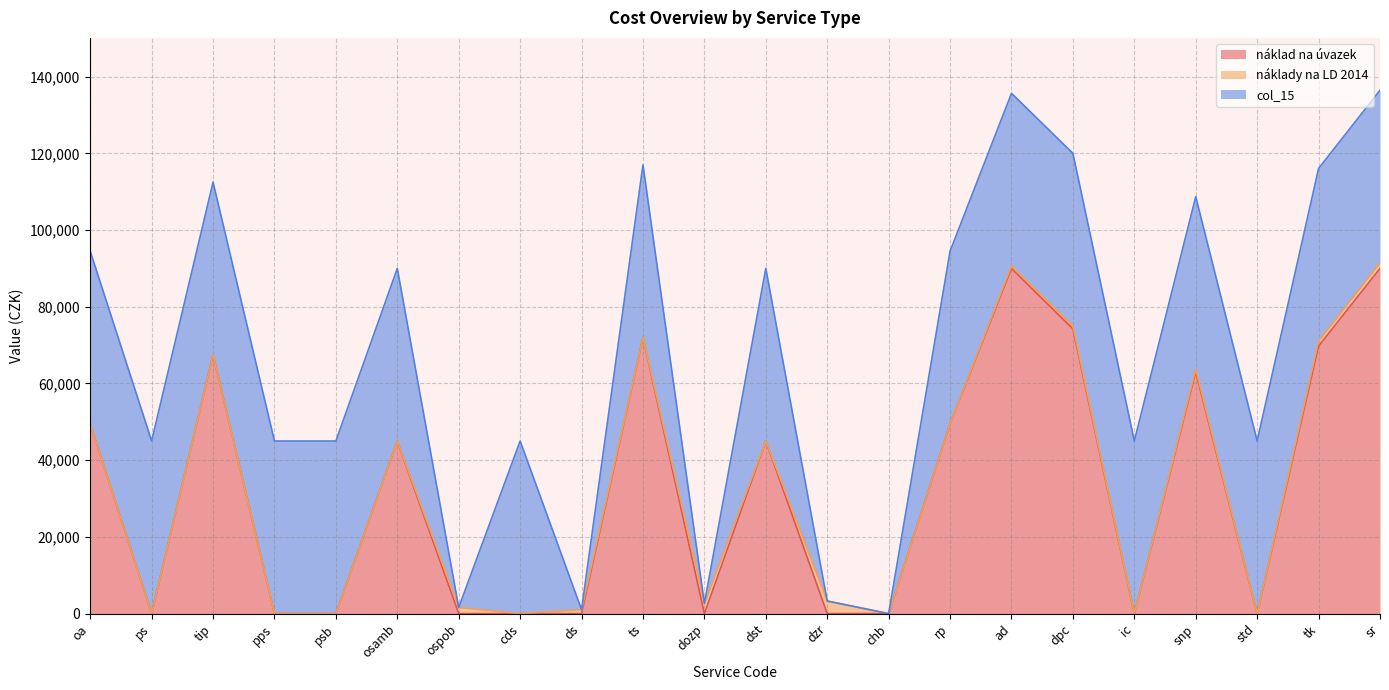

At which label does náklad na úvazek first exceed 45000?

oa